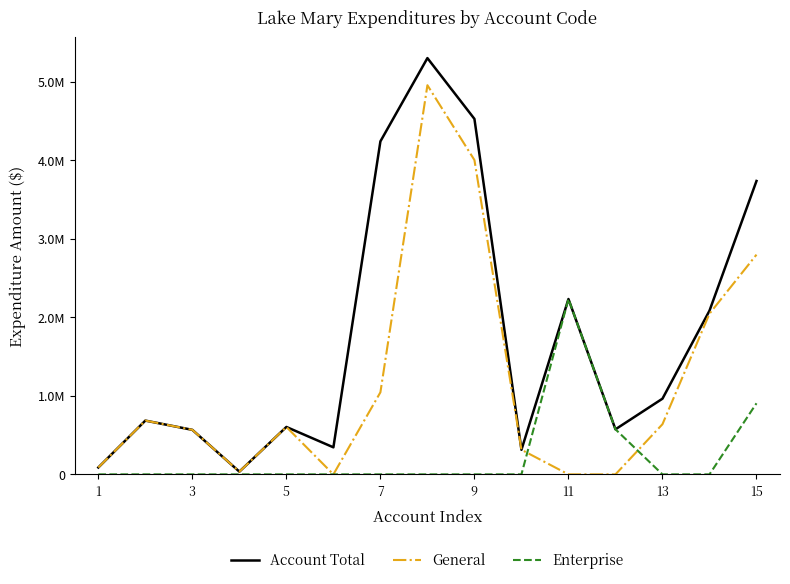

Does the chart have visible grid lines?

No